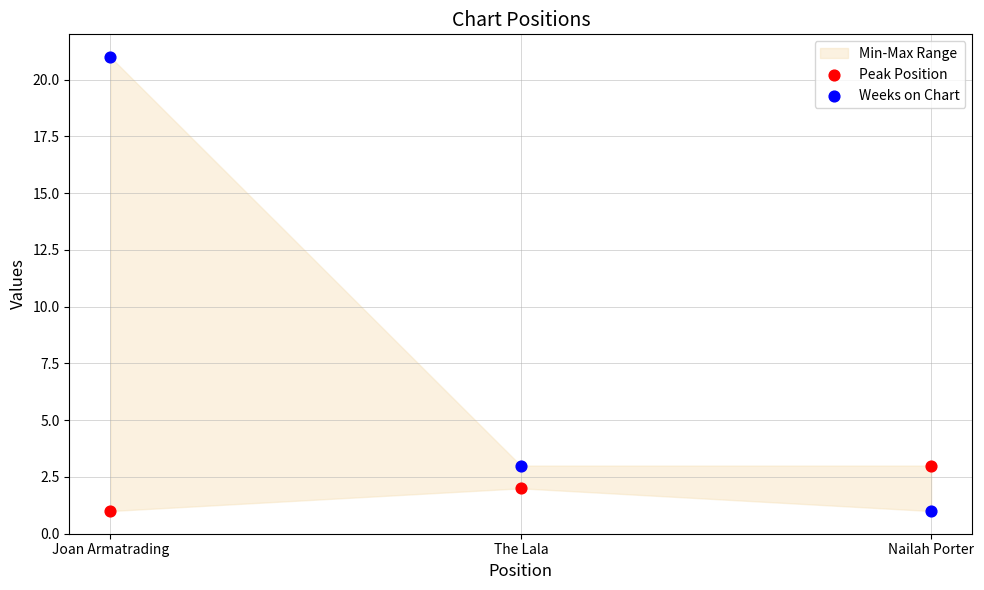

Which series has the widest spread of Y values?

Weeks on Chart